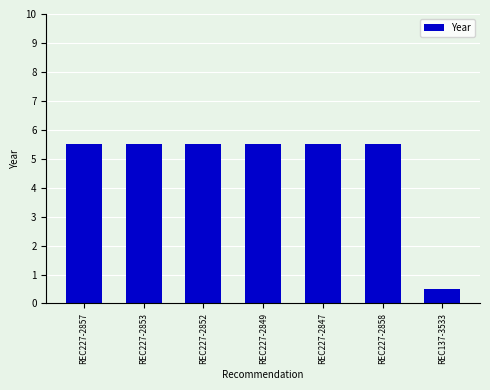

Does the chart contain stacked bars?

No